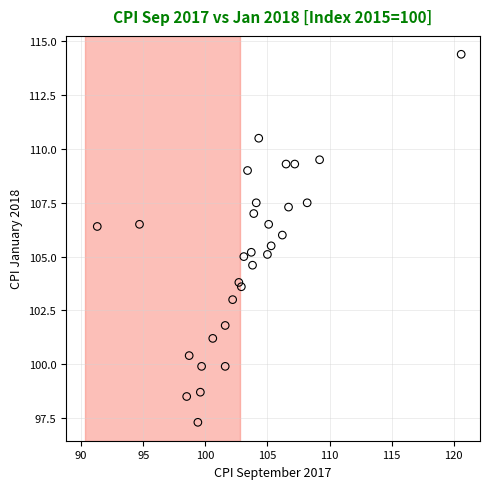

What is the range of Y values (max minus min)?

17.1